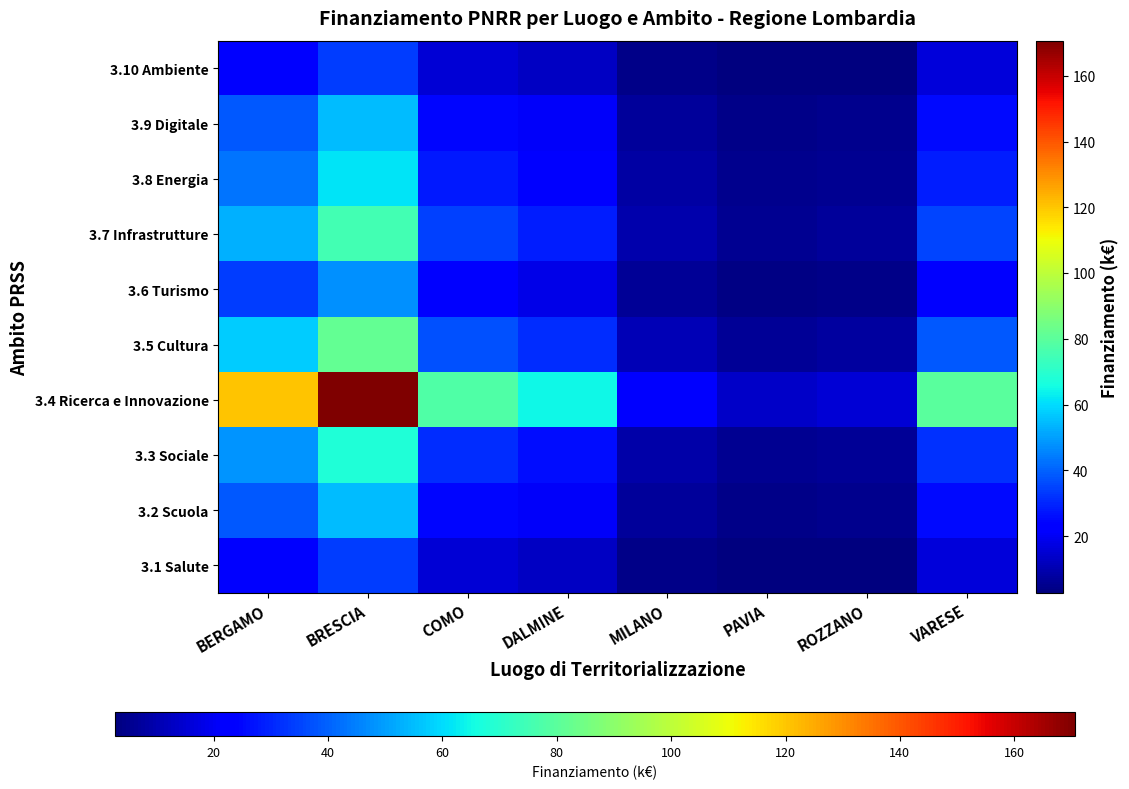

At how many categories does at least one series exceed 144?

1